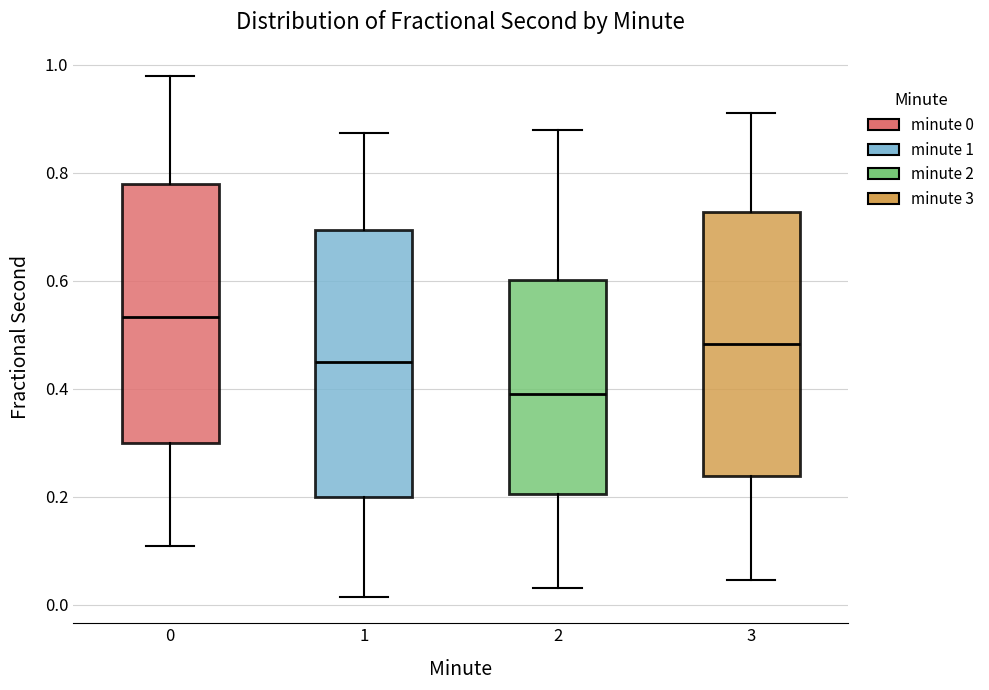

Reading left to right, read every box against the y-axis: the position of its median line, the range the box covers, and the ends of its whiskers. The values are not printed on the chart, so give them approximately, as read against the axis.

0: median 0.54, box 0.30 to 0.78, whiskers 0.10 to 0.98
1: median 0.46, box 0.20 to 0.70, whiskers 0.02 to 0.88
2: median 0.40, box 0.20 to 0.60, whiskers 0.04 to 0.88
3: median 0.48, box 0.24 to 0.72, whiskers 0.04 to 0.92